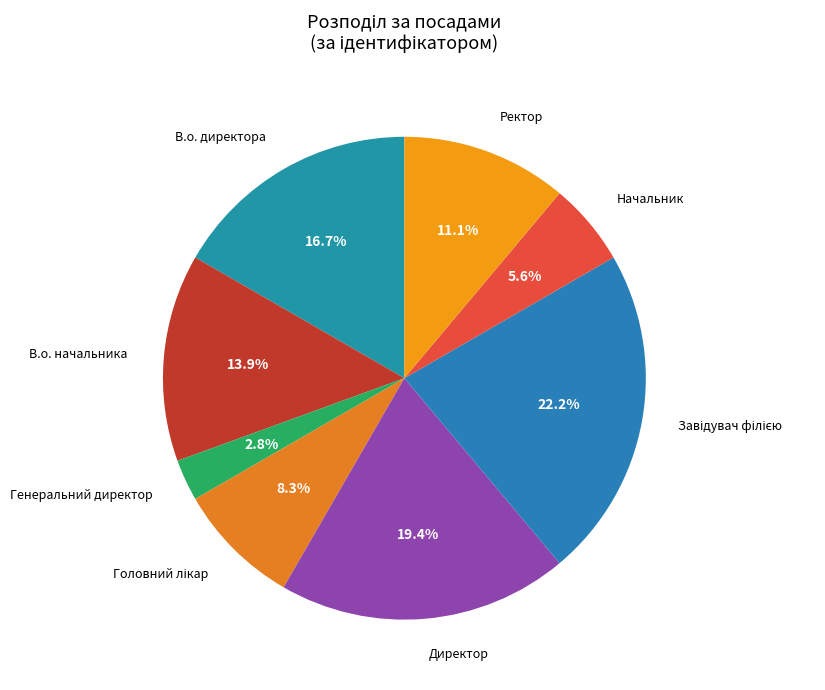

What is the smallest slice in the pie chart?

Генеральний директор